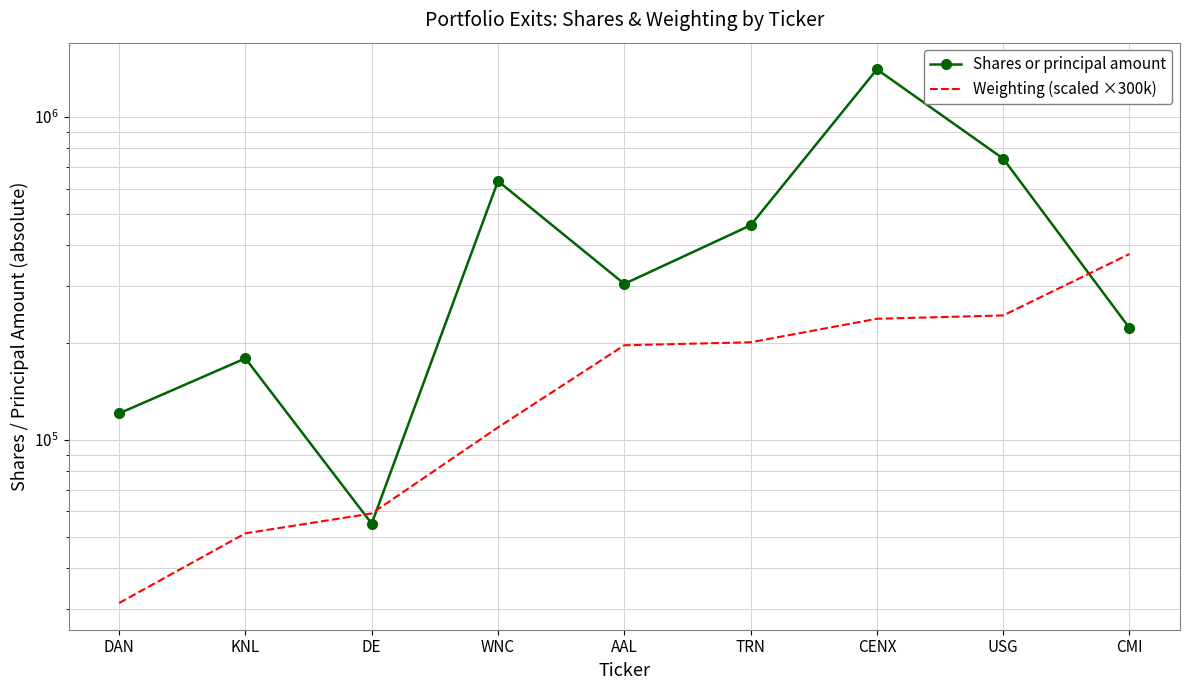

Does the chart have visible grid lines?

Yes